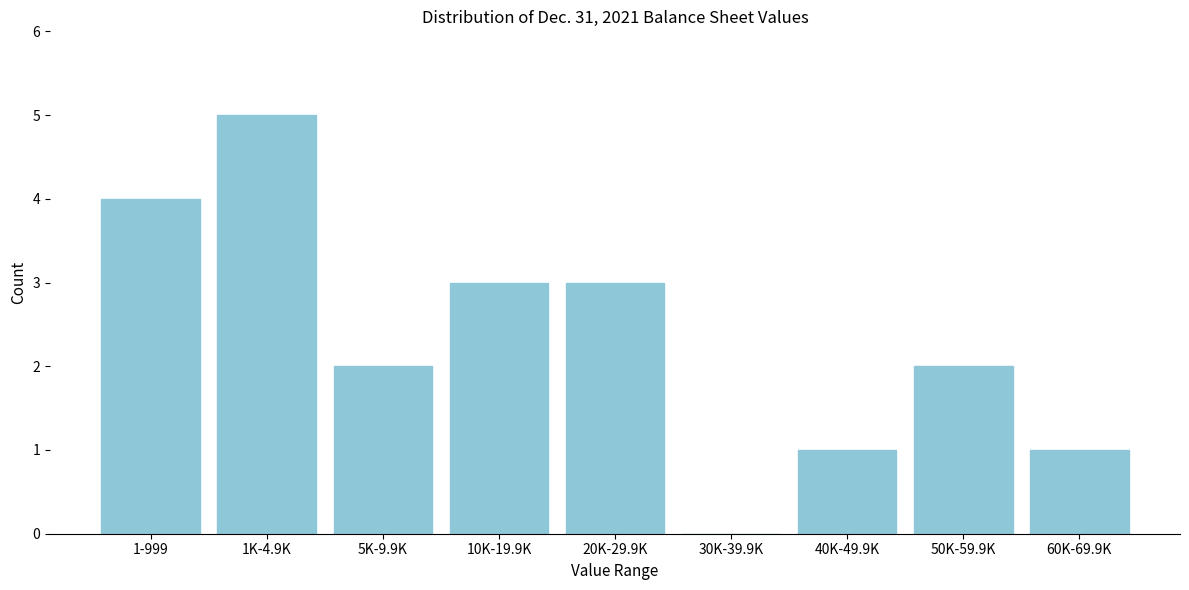

Reading left to right, what are all the values shown in this chart?

1-999=4	1K-4.9K=5	5K-9.9K=2	10K-19.9K=3	20K-29.9K=3	30K-39.9K=0	40K-49.9K=1	50K-59.9K=2	60K-69.9K=1